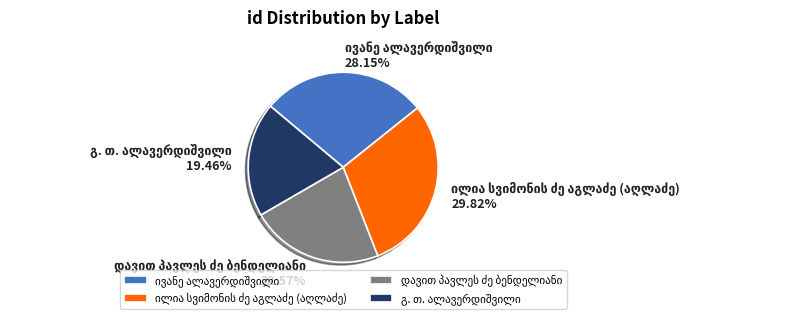

Does any single category account for the majority?

No